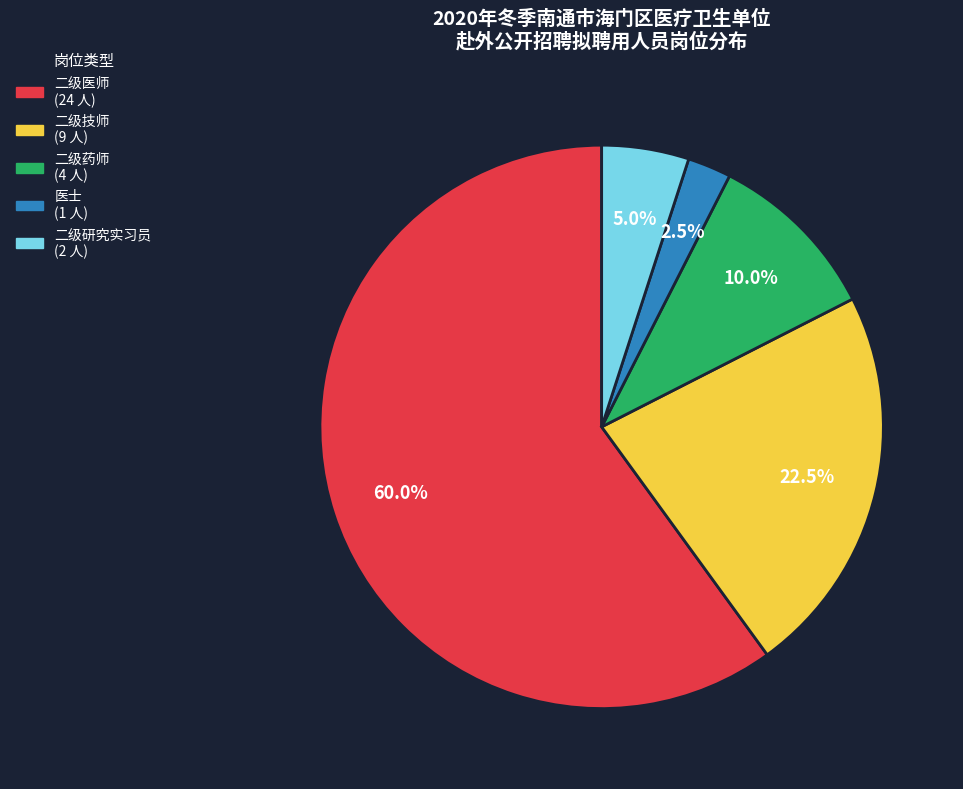

Between 二级研究实习员 and 二级医师, which is larger?

二级医师